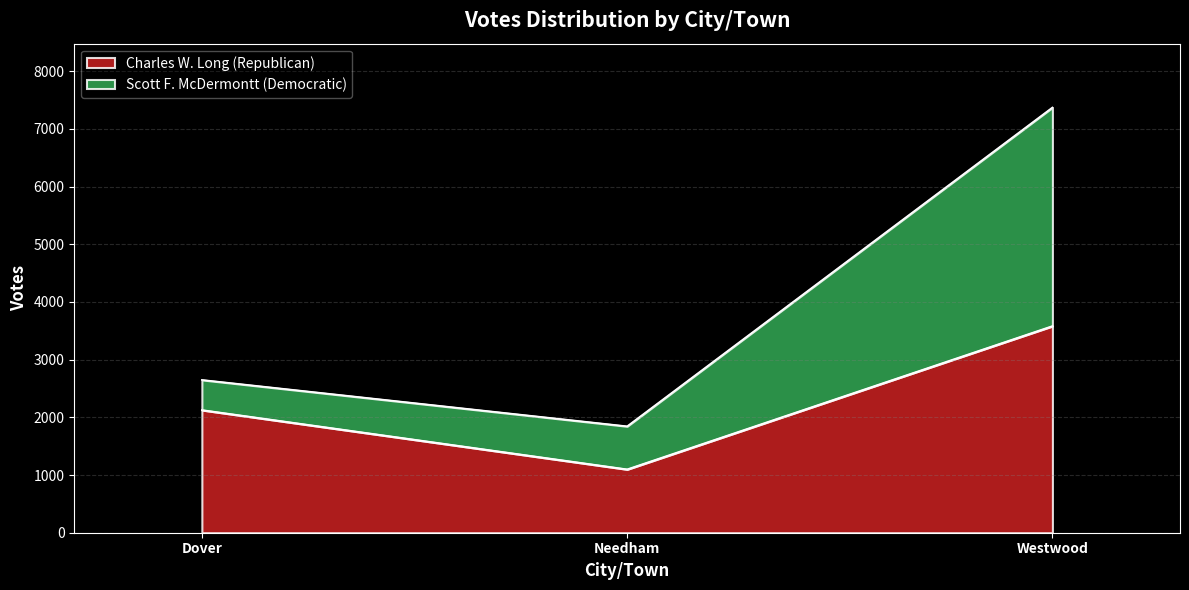

What is the value of the Charles W. Long (Republican) point at the 2nd from the left?

1099